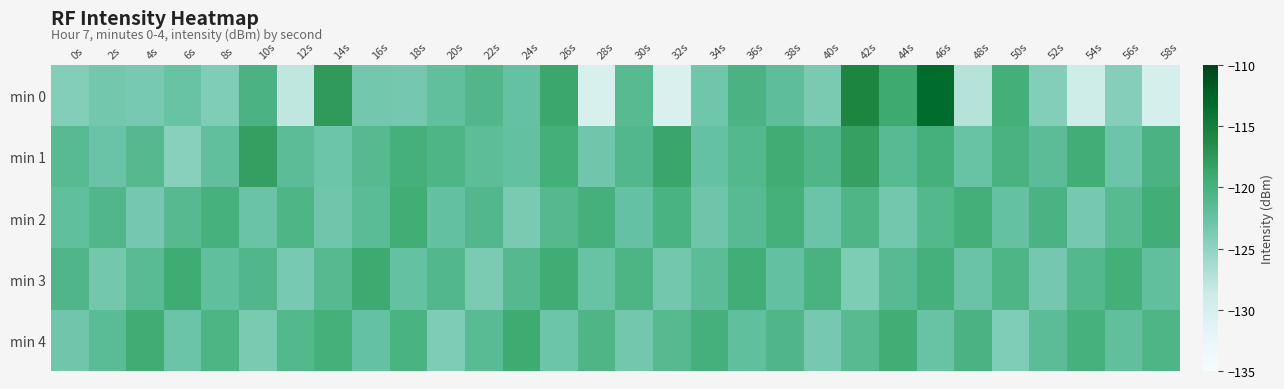

Which series changed the most between 30s and 58s?

min 0